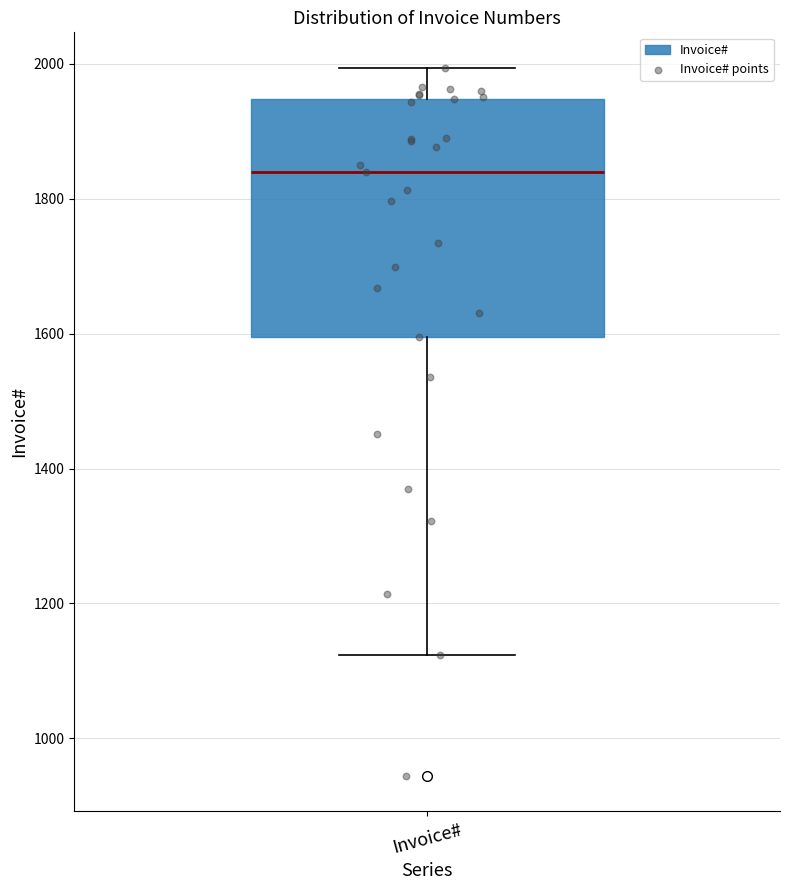

Where does the median line of the box for Invoice# sit on the y-axis? The values are not printed on the chart, so give them approximately, as read against the axis.

1840